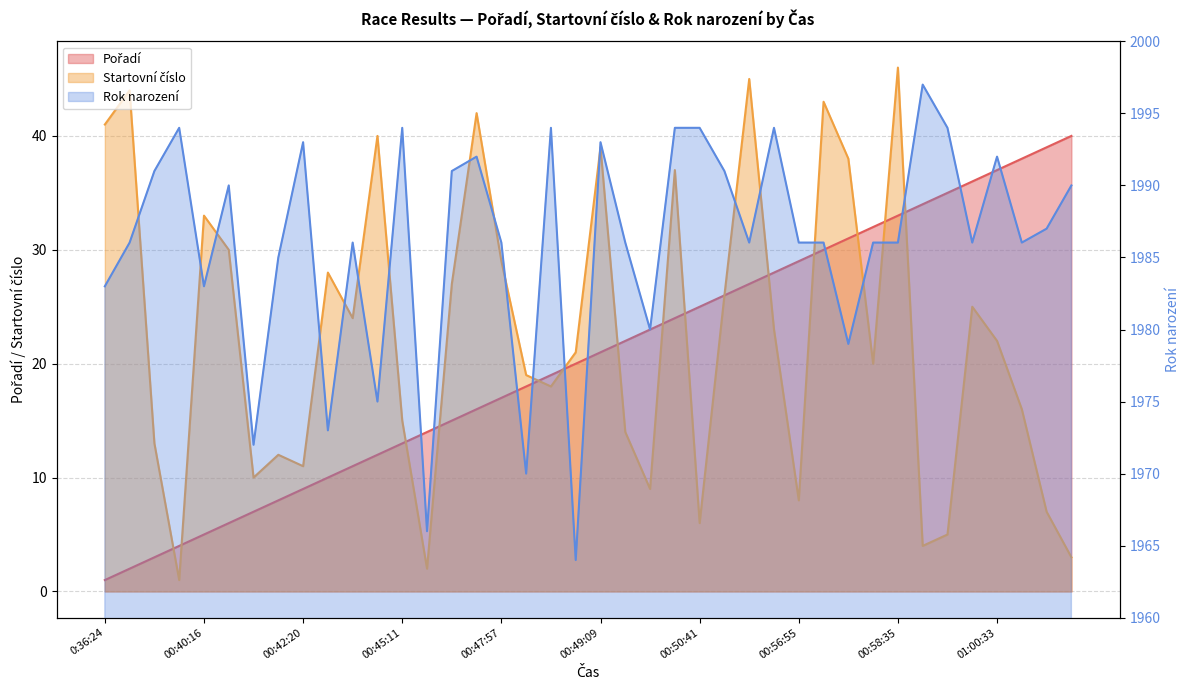

The Pořadí series shows 19 at 0:48:35. True or false?

True